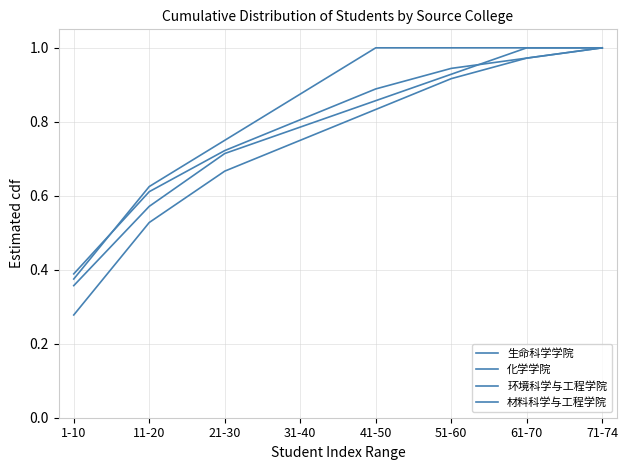

True or false: 环境科学与工程学院 and 材料科学与工程学院 cross at least once.

False